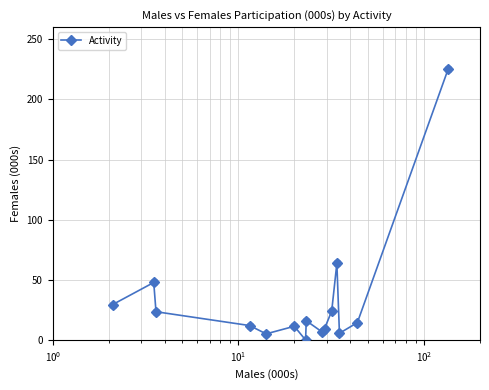

What is the maximum value shown in the chart?

225.5